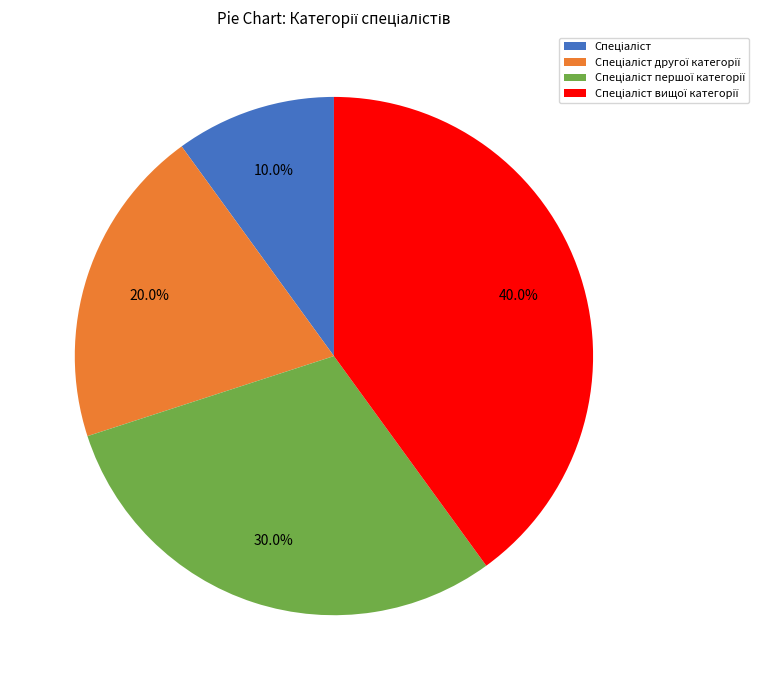

To the nearest percent, what is the difference between the largest and smallest slice percentages?

30%